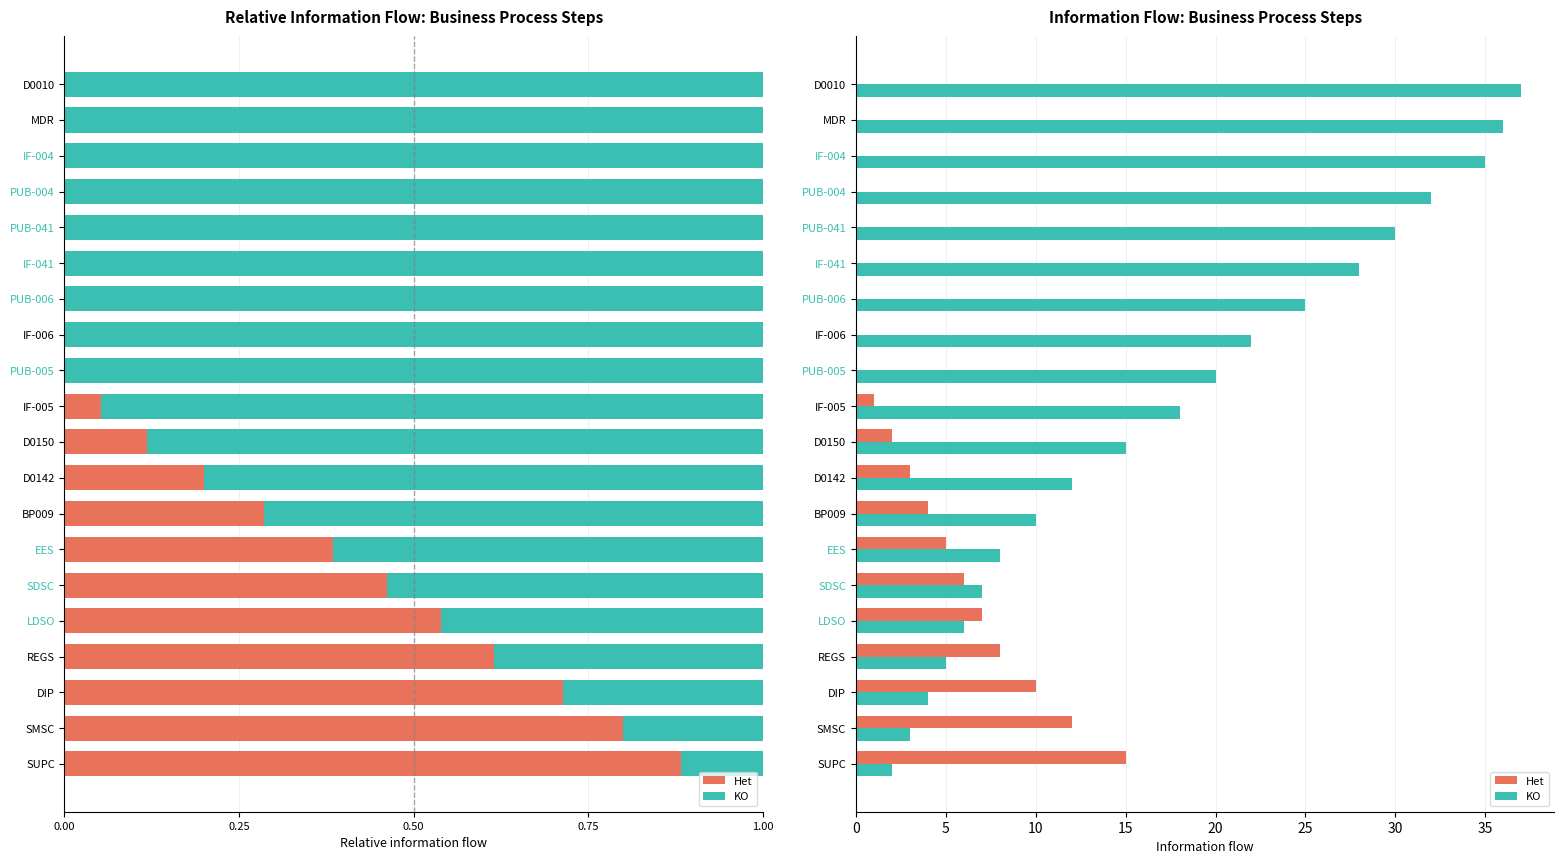

What is the average value of the Het series?

4